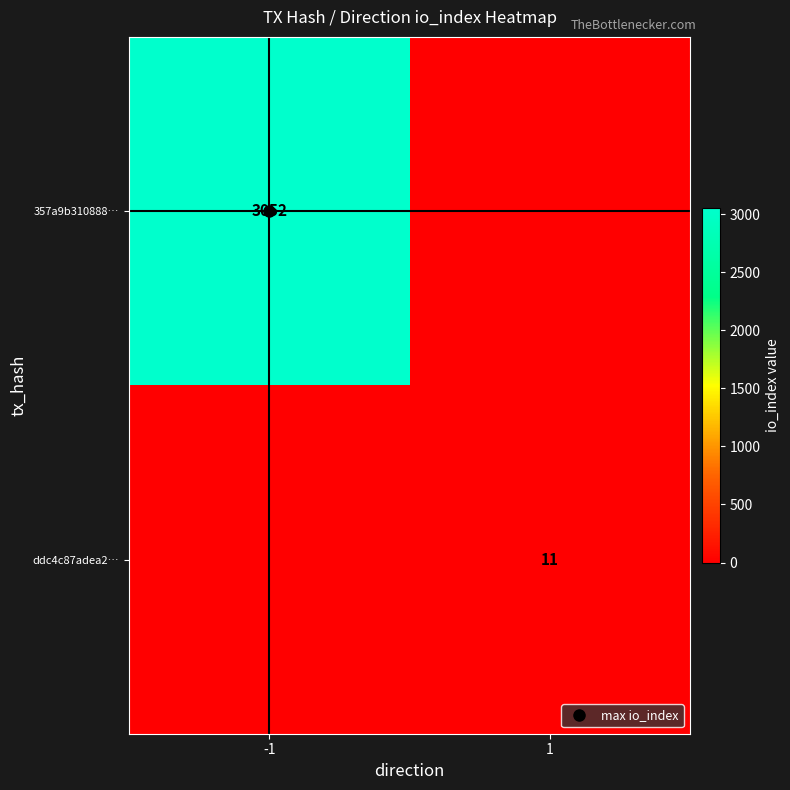

Rank the categories by ddc4c87adea2… value from highest to lowest.

1, -1